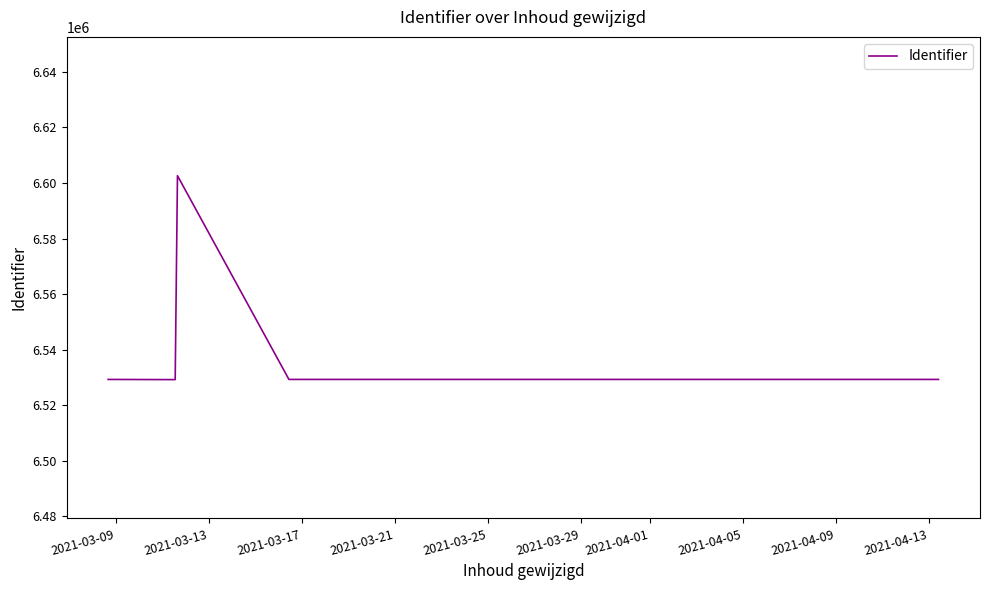

How many lines are shown in the chart?

1